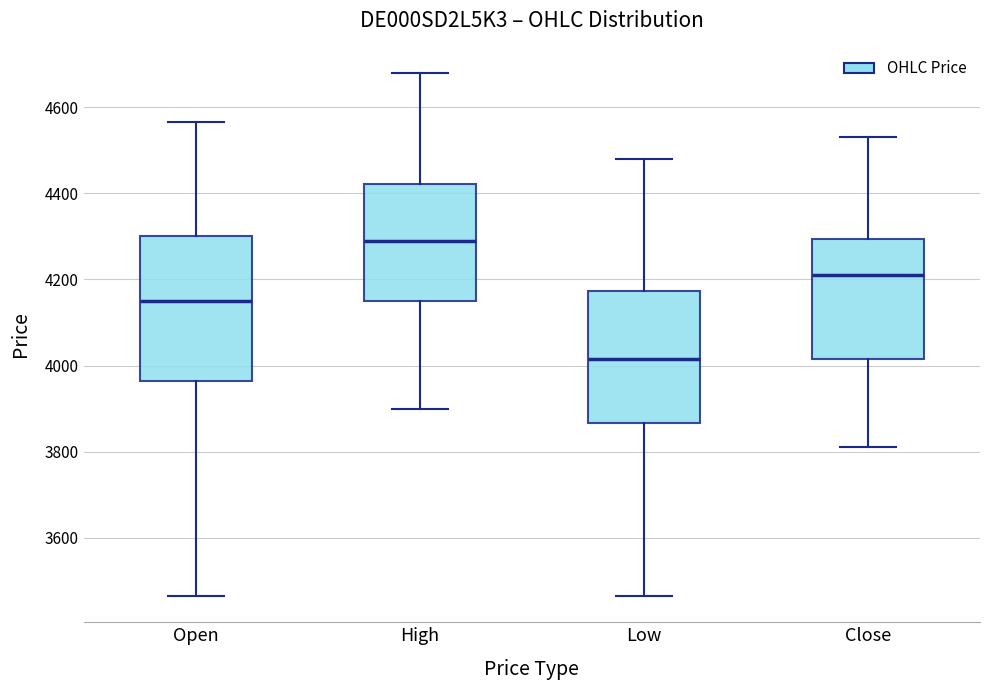

Reading left to right, read every box against the y-axis: the position of its median line, the range the box covers, and the ends of its whiskers. The values are not printed on the chart, so give them approximately, as read against the axis.

Open: median 4160, box 3960 to 4300, whiskers 3460 to 4560
High: median 4300, box 4160 to 4420, whiskers 3900 to 4680
Low: median 4020, box 3860 to 4180, whiskers 3460 to 4480
Close: median 4220, box 4020 to 4300, whiskers 3820 to 4540